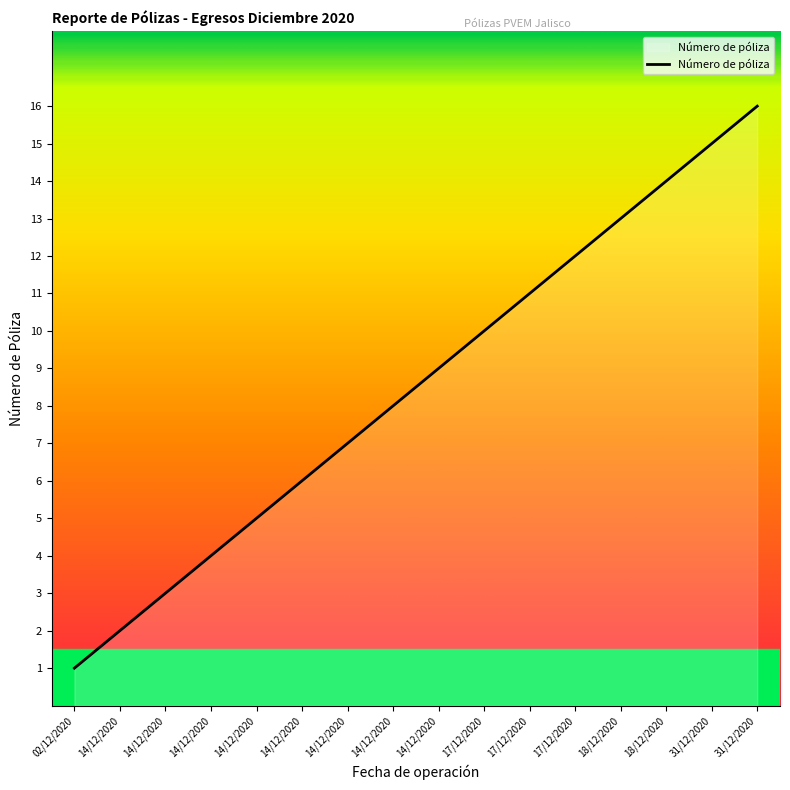

How many lines are shown in the chart?

1